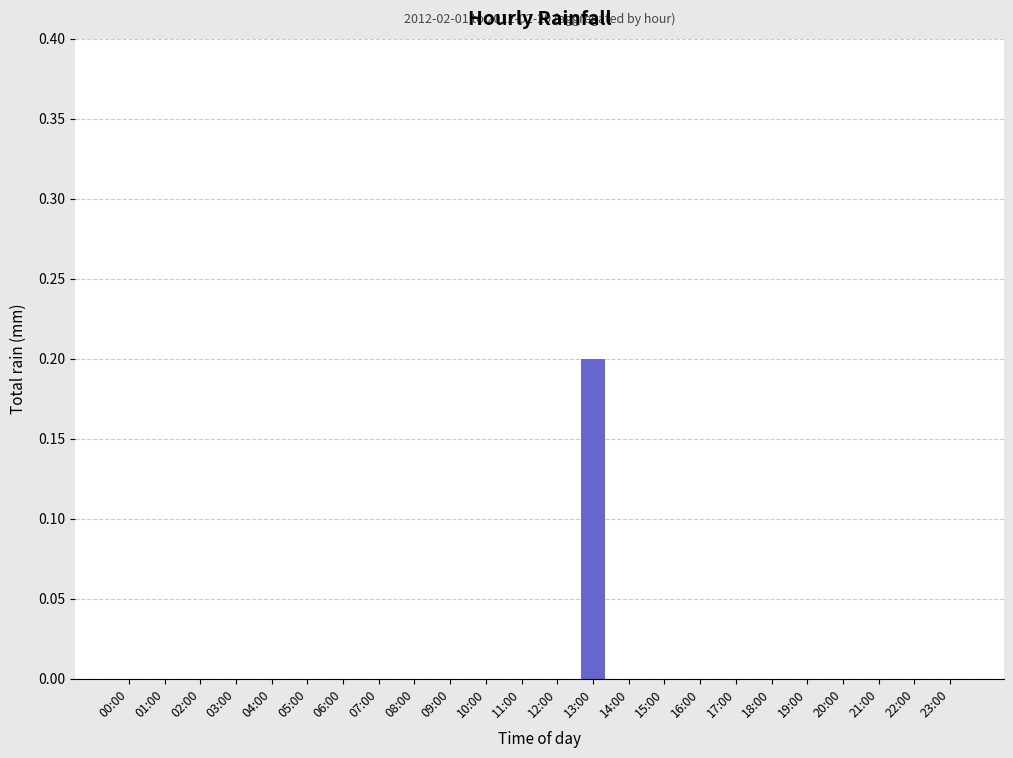

Which label corresponds to the largest value in the chart?

13:00